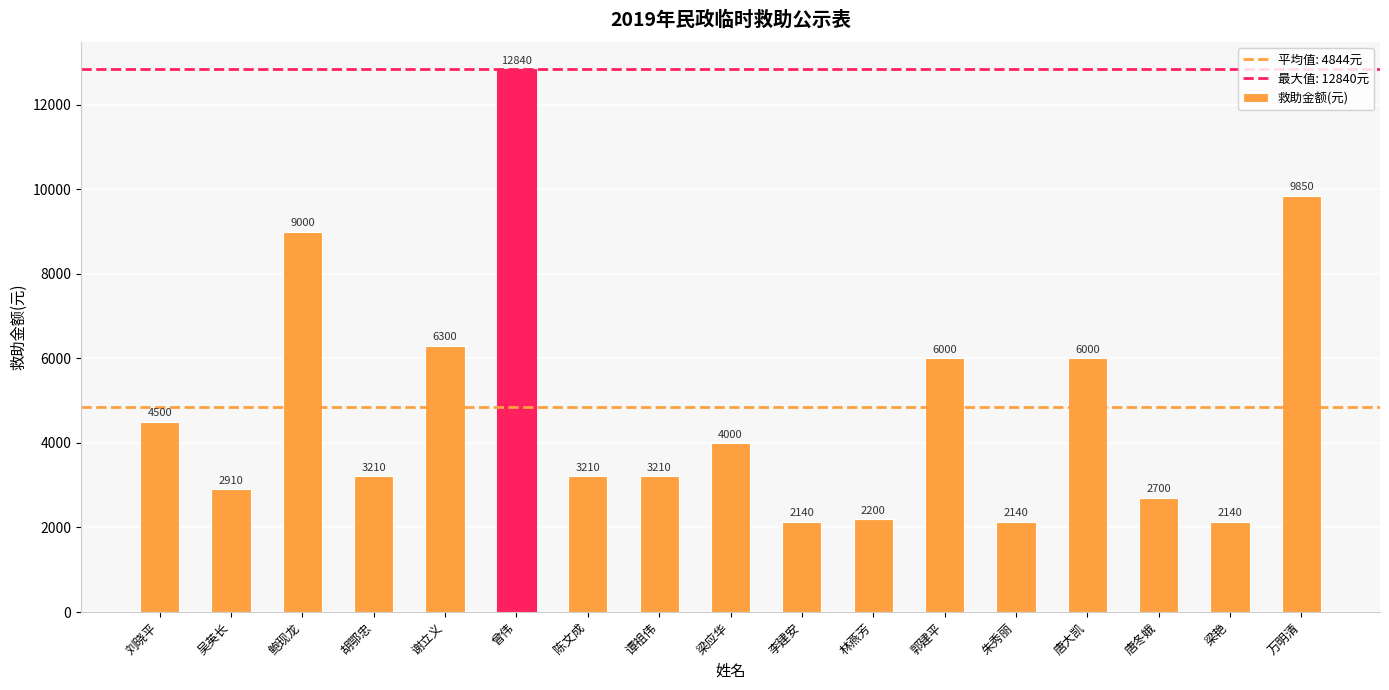

Which category has the highest value across all series?

曾伟